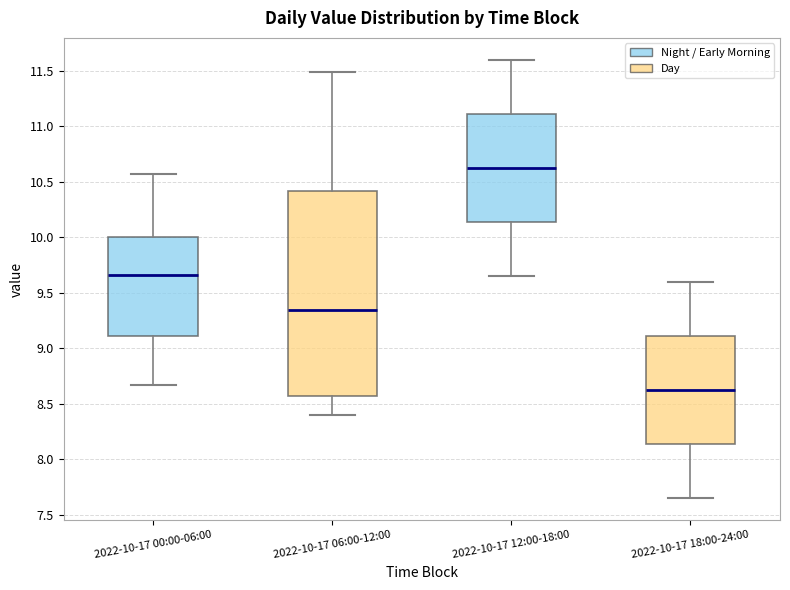

Reading left to right, read every box against the y-axis: the position of its median line, the range the box covers, and the ends of its whiskers. The values are not printed on the chart, so give them approximately, as read against the axis.

2022-10-17 00:00-06:00: median 9.65, box 9.10 to 10.00, whiskers 8.65 to 10.55
2022-10-17 06:00-12:00: median 9.35, box 8.55 to 10.40, whiskers 8.40 to 11.50
2022-10-17 12:00-18:00: median 10.65, box 10.15 to 11.10, whiskers 9.65 to 11.60
2022-10-17 18:00-24:00: median 8.65, box 8.15 to 9.10, whiskers 7.65 to 9.60